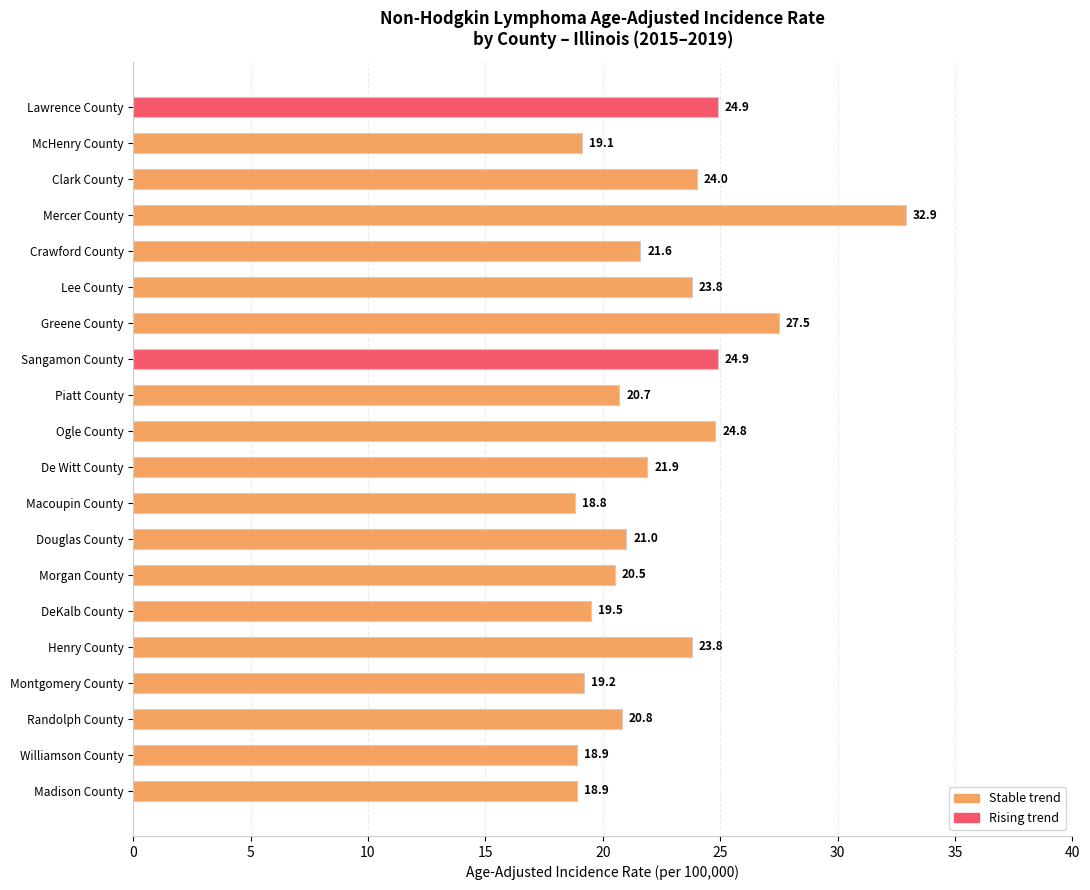

Is it true that the value at Mercer County is 43.8?

False